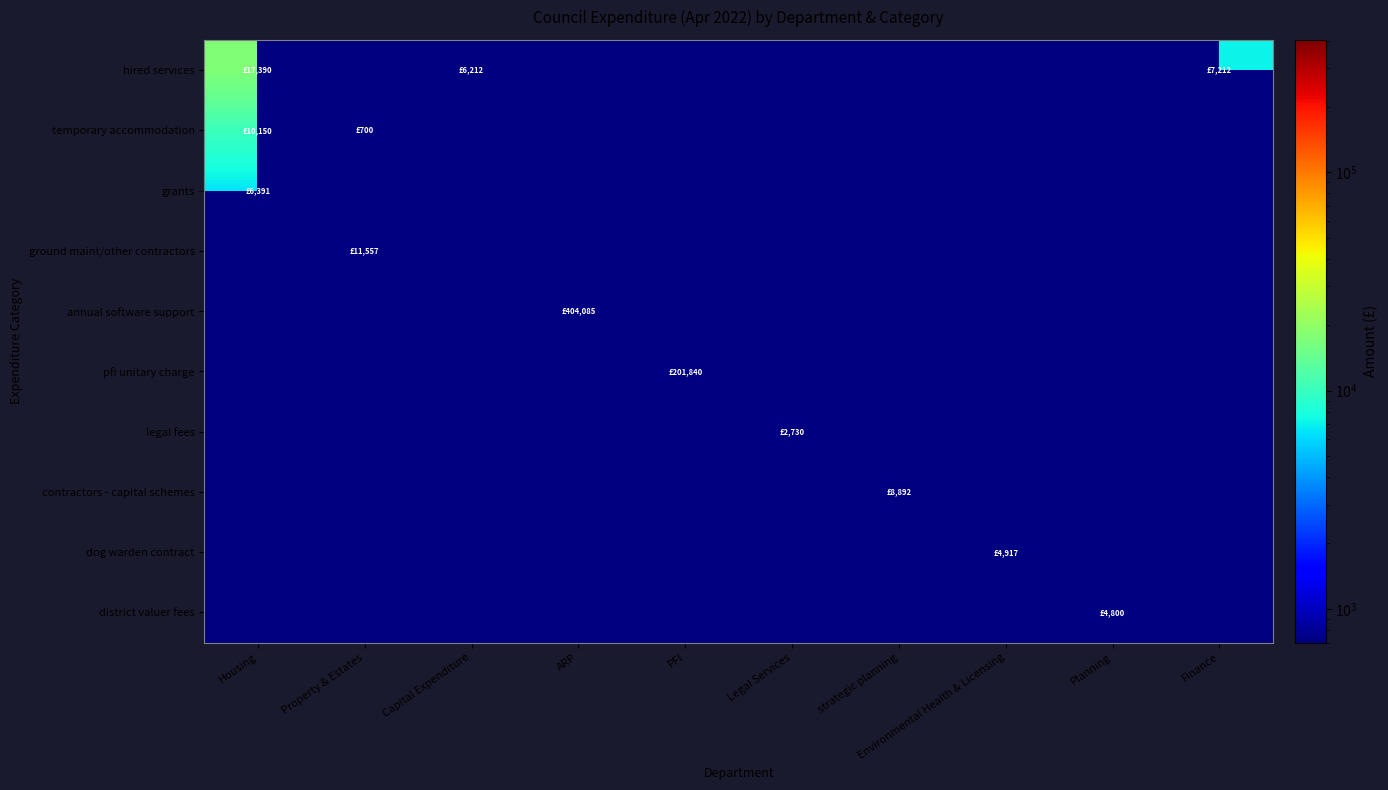

Reading left to right, extract all data points from this chart.

hired services: Housing=17390.2	Property & Estates=0.0	Capital Expenditure=6212.4	ARP=0.0	PFI=0.0	Legal Services=0.0	strategic planning=0.0	Environmental Health & Licensing=0.0	Planning=0.0	Finance=7212.3
temporary accommodation: Housing=10150.0	Property & Estates=700.0	Capital Expenditure=0.0	ARP=0.0	PFI=0.0	Legal Services=0.0	strategic planning=0.0	Environmental Health & Licensing=0.0	Planning=0.0	Finance=0.0
grants: Housing=6391.1	Property & Estates=0.0	Capital Expenditure=0.0	ARP=0.0	PFI=0.0	Legal Services=0.0	strategic planning=0.0	Environmental Health & Licensing=0.0	Planning=0.0	Finance=0.0
ground maint/other contractors: Housing=0.0	Property & Estates=11556.7	Capital Expenditure=0.0	ARP=0.0	PFI=0.0	Legal Services=0.0	strategic planning=0.0	Environmental Health & Licensing=0.0	Planning=0.0	Finance=0.0
annual software support: Housing=0.0	Property & Estates=0.0	Capital Expenditure=0.0	ARP=404085.0	PFI=0.0	Legal Services=0.0	strategic planning=0.0	Environmental Health & Licensing=0.0	Planning=0.0	Finance=0.0
pfi unitary charge: Housing=0.0	Property & Estates=0.0	Capital Expenditure=0.0	ARP=0.0	PFI=201839.8	Legal Services=0.0	strategic planning=0.0	Environmental Health & Licensing=0.0	Planning=0.0	Finance=0.0
legal fees: Housing=0.0	Property & Estates=0.0	Capital Expenditure=0.0	ARP=0.0	PFI=0.0	Legal Services=2729.5	strategic planning=0.0	Environmental Health & Licensing=0.0	Planning=0.0	Finance=0.0
contractors - capital schemes: Housing=0.0	Property & Estates=0.0	Capital Expenditure=0.0	ARP=0.0	PFI=0.0	Legal Services=0.0	strategic planning=8892.0	Environmental Health & Licensing=0.0	Planning=0.0	Finance=0.0
dog warden contract: Housing=0.0	Property & Estates=0.0	Capital Expenditure=0.0	ARP=0.0	PFI=0.0	Legal Services=0.0	strategic planning=0.0	Environmental Health & Licensing=4916.7	Planning=0.0	Finance=0.0
district valuer fees: Housing=0.0	Property & Estates=0.0	Capital Expenditure=0.0	ARP=0.0	PFI=0.0	Legal Services=0.0	strategic planning=0.0	Environmental Health & Licensing=0.0	Planning=4799.5	Finance=0.0